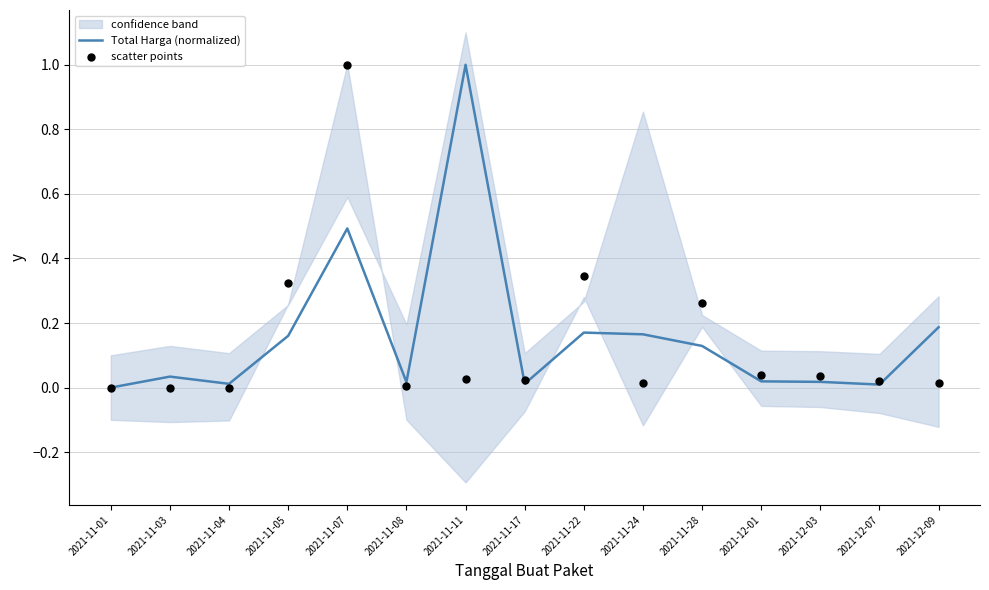

At which category is the sum across all series the highest?

2021-11-07